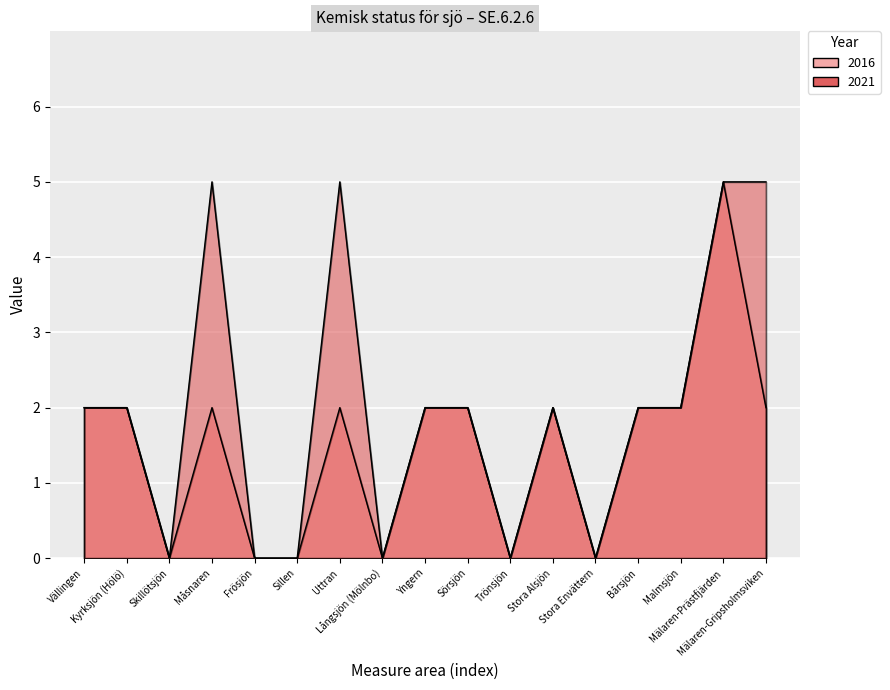

How many 2016 values are between 0 and 2?

16